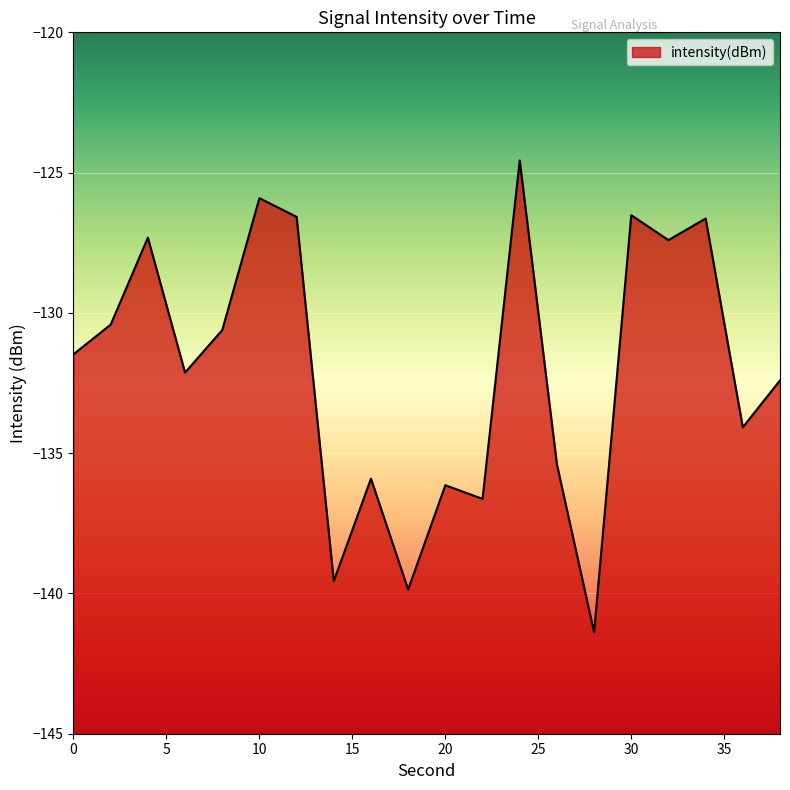

At which category does the data reach its first local peak?

4